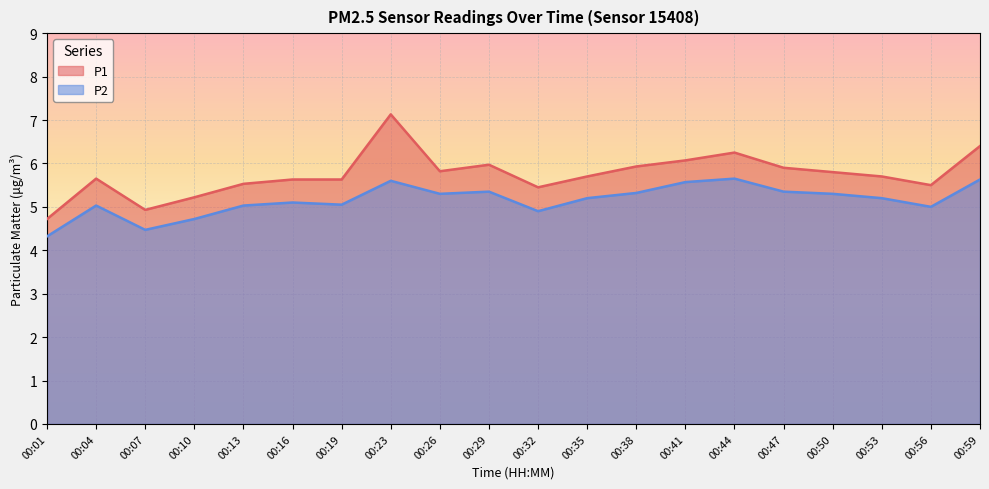

Rank the series by their average value, from highest to lowest.

P1, P2